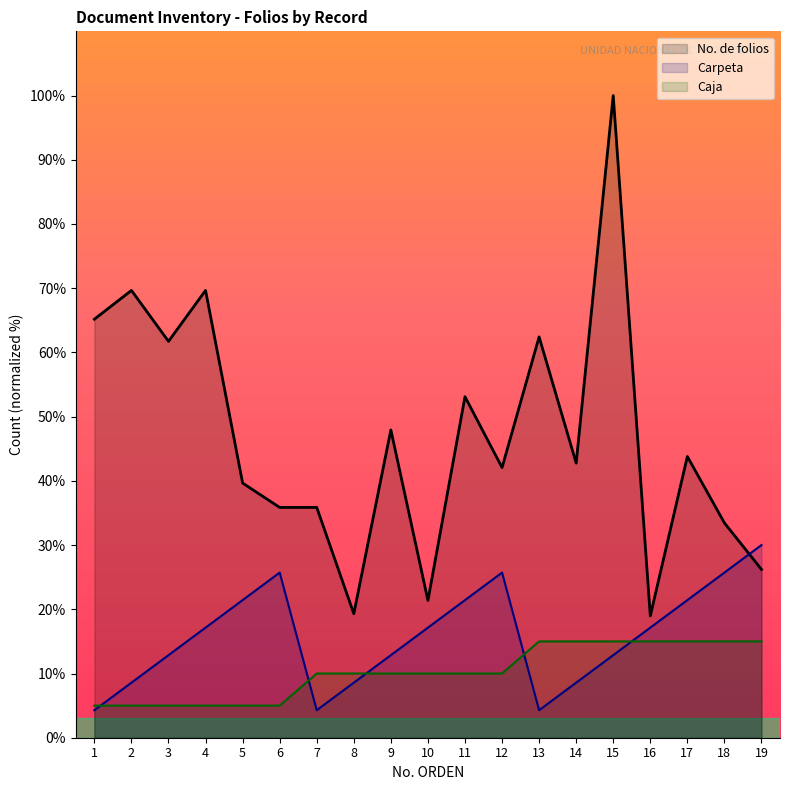

Where does the Carpeta series first go above 17?

4